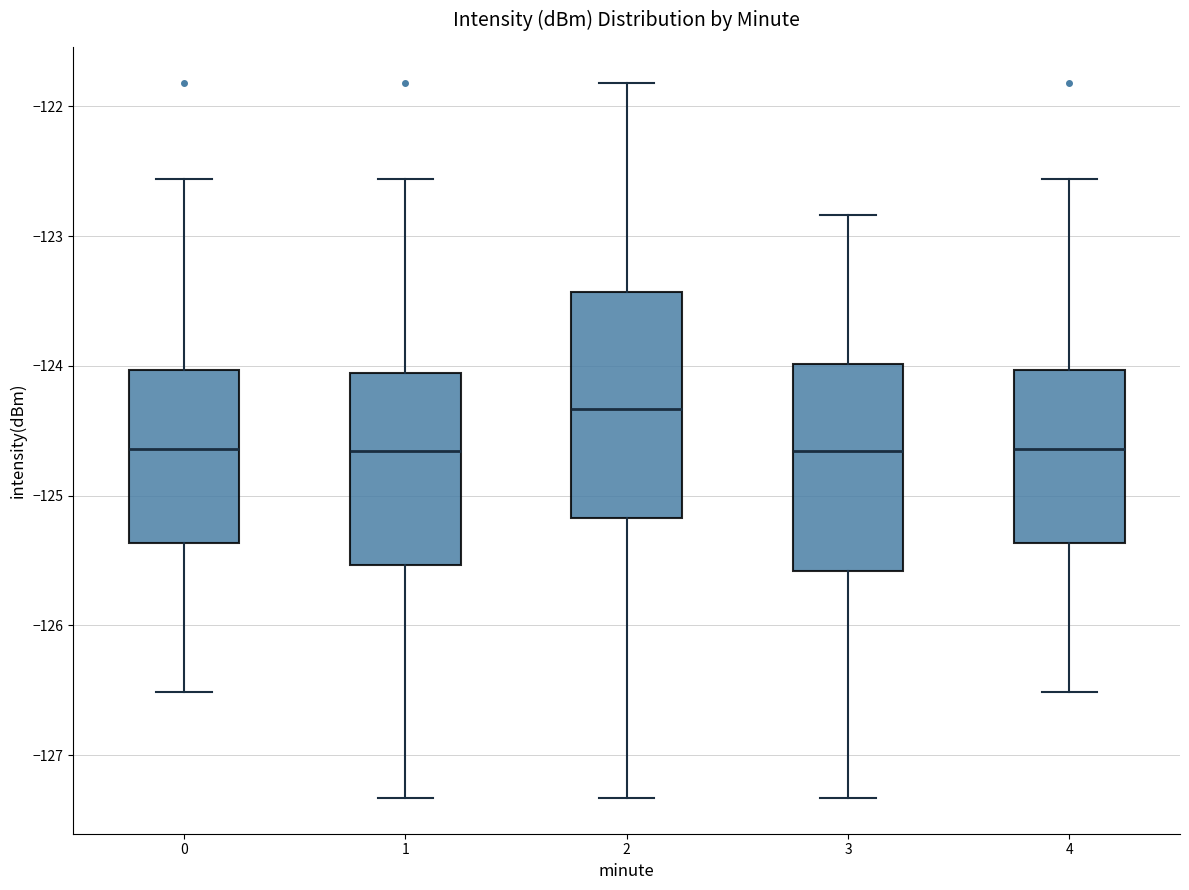

Which box has the highest median line?

2